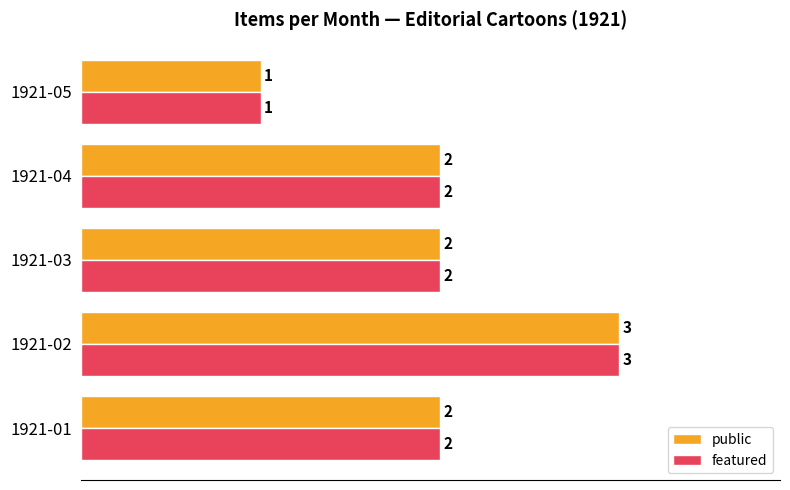

Count the number of categories in the chart.

5